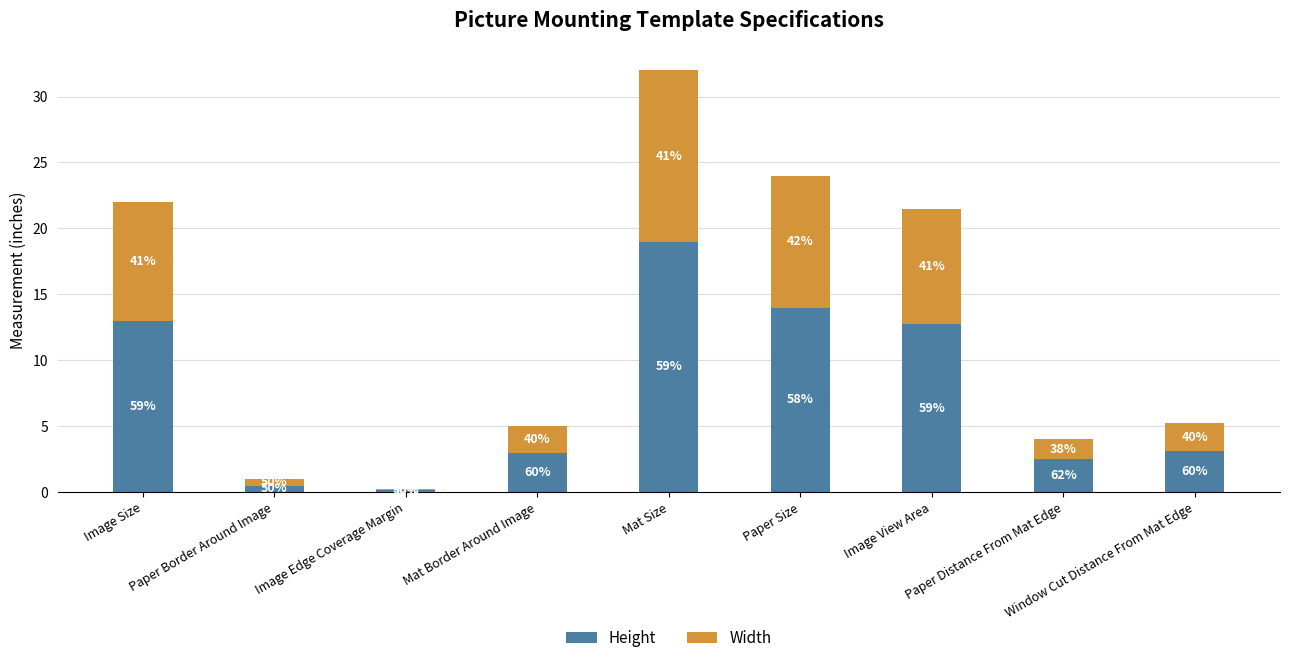

Are the bars grouped side by side (vs. stacked)?

No